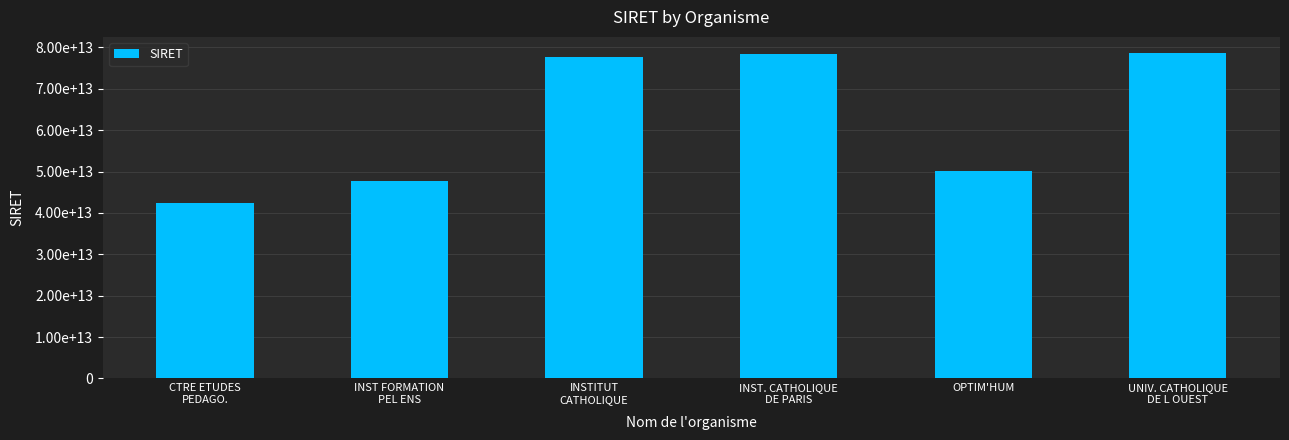

Which has a higher value, UNIV. CATHOLIQUE
DE L OUEST or INST FORMATION
PEL ENS?

UNIV. CATHOLIQUE
DE L OUEST